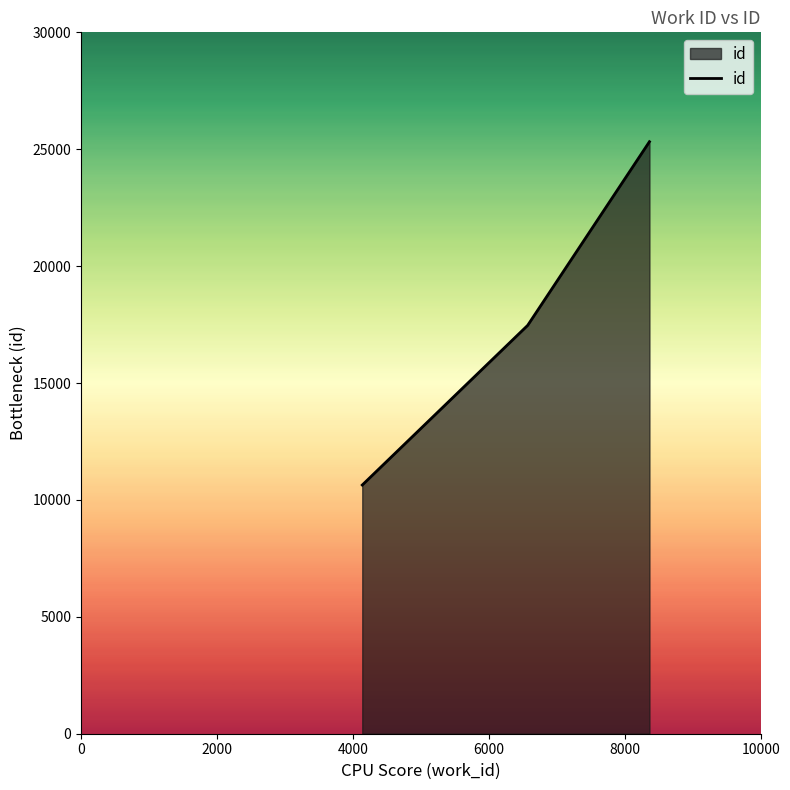

What is the average value?

17808